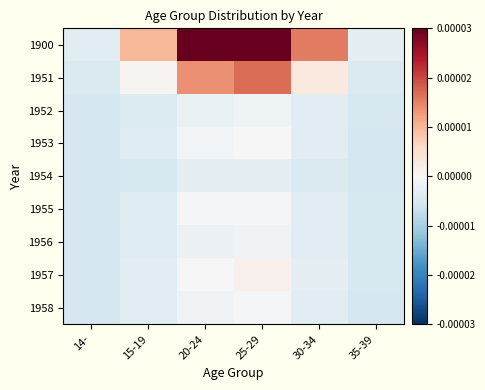

Reading left to right, transcribe all the data shown in this chart.

1900: 14-=-0.0	15-19=0.0	20-24=0.0	25-29=0.0	30-34=0.0	35-39=-0.0
1951: 14-=-0.0	15-19=0.0	20-24=0.0	25-29=0.0	30-34=0.0	35-39=-0.0
1952: 14-=-0.0	15-19=-0.0	20-24=-0.0	25-29=-0.0	30-34=-0.0	35-39=-0.0
1953: 14-=-0.0	15-19=-0.0	20-24=-0.0	25-29=-0.0	30-34=-0.0	35-39=-0.0
1954: 14-=-0.0	15-19=-0.0	20-24=-0.0	25-29=-0.0	30-34=-0.0	35-39=-0.0
1955: 14-=-0.0	15-19=-0.0	20-24=-0.0	25-29=-0.0	30-34=-0.0	35-39=-0.0
1956: 14-=-0.0	15-19=-0.0	20-24=-0.0	25-29=-0.0	30-34=-0.0	35-39=-0.0
1957: 14-=-0.0	15-19=-0.0	20-24=0.0	25-29=0.0	30-34=-0.0	35-39=-0.0
1958: 14-=-0.0	15-19=-0.0	20-24=-0.0	25-29=-0.0	30-34=-0.0	35-39=-0.0